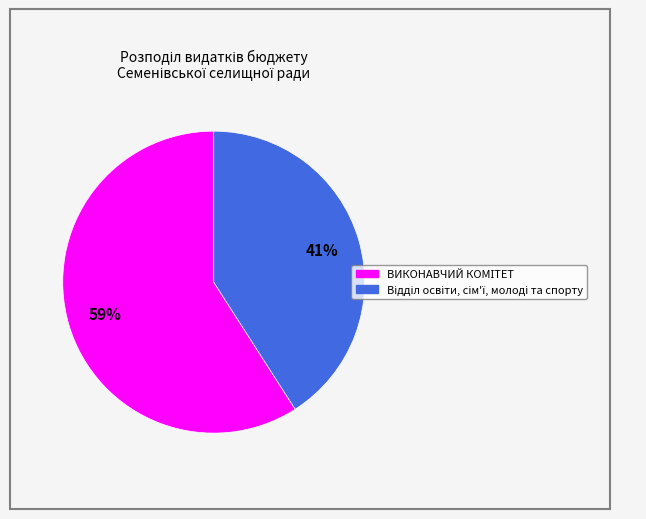

To the nearest percent, what is the difference between the largest and smallest slice percentages?

18%